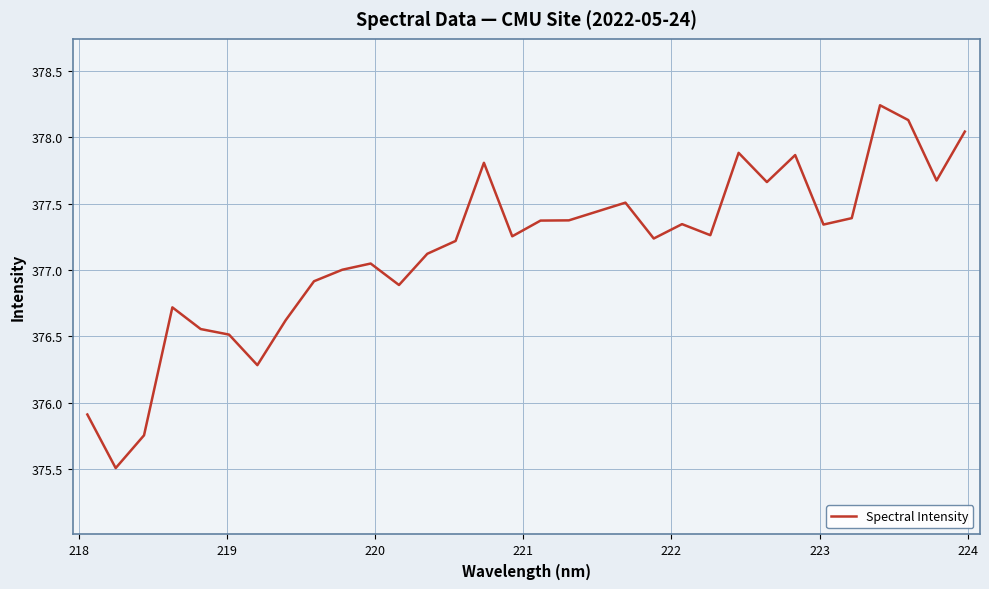

What is the minimum value shown in the chart?

375.5